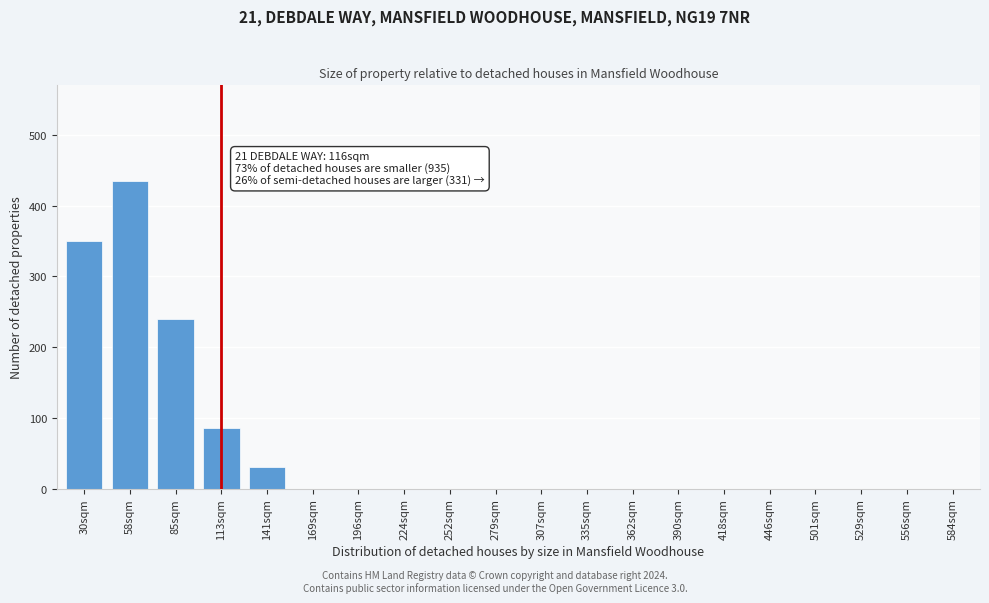

Reading left to right, what are all the values shown in this chart?

30sqm=350	58sqm=435	85sqm=240	113sqm=85	141sqm=30	169sqm=0	196sqm=0	224sqm=0	252sqm=0	279sqm=0	307sqm=0	335sqm=0	362sqm=0	390sqm=0	418sqm=0	446sqm=0	501sqm=0	529sqm=0	556sqm=0	584sqm=0